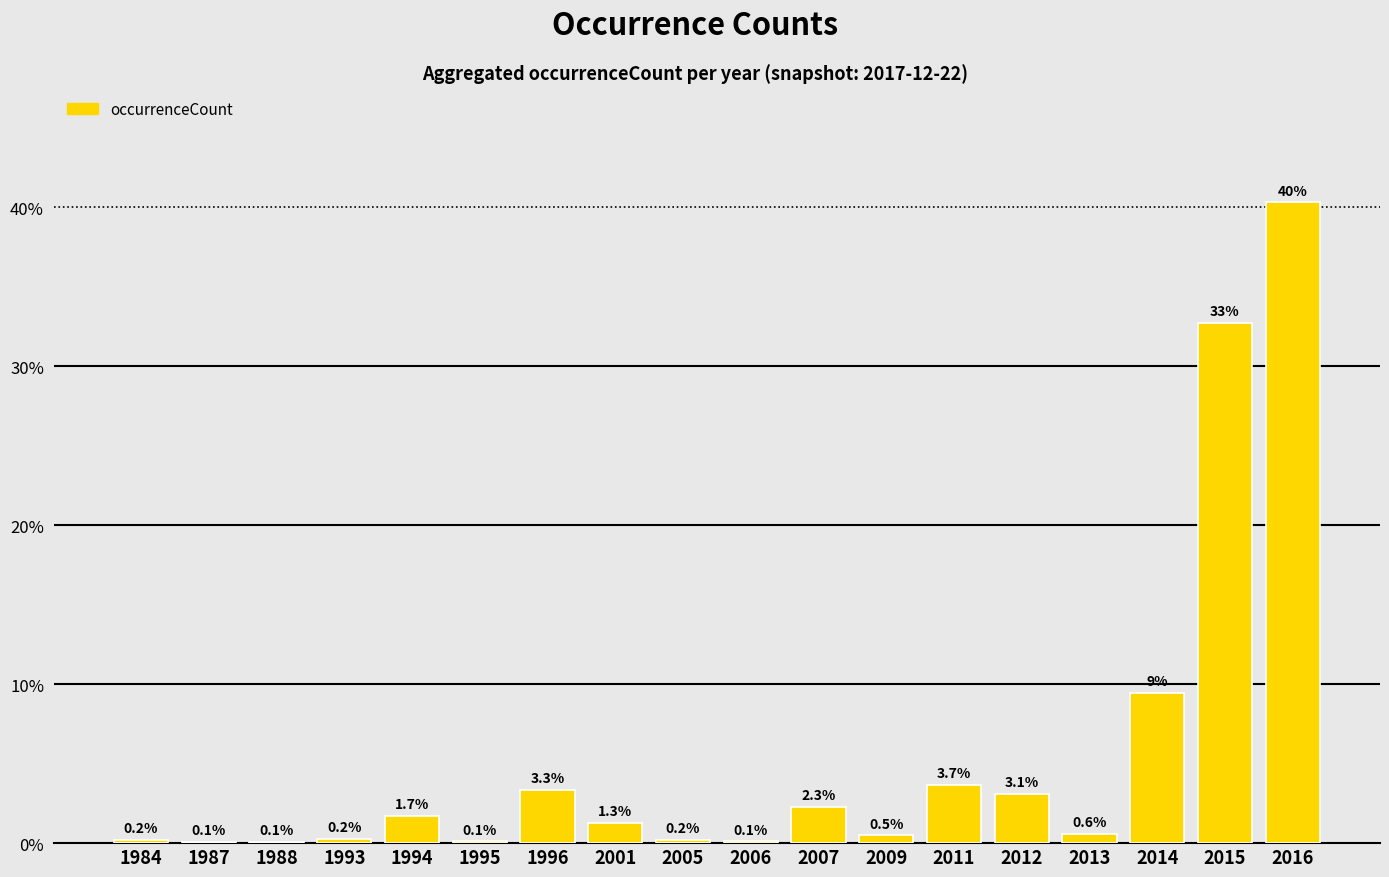

Which has a higher value, 2009 or 2013?

2013